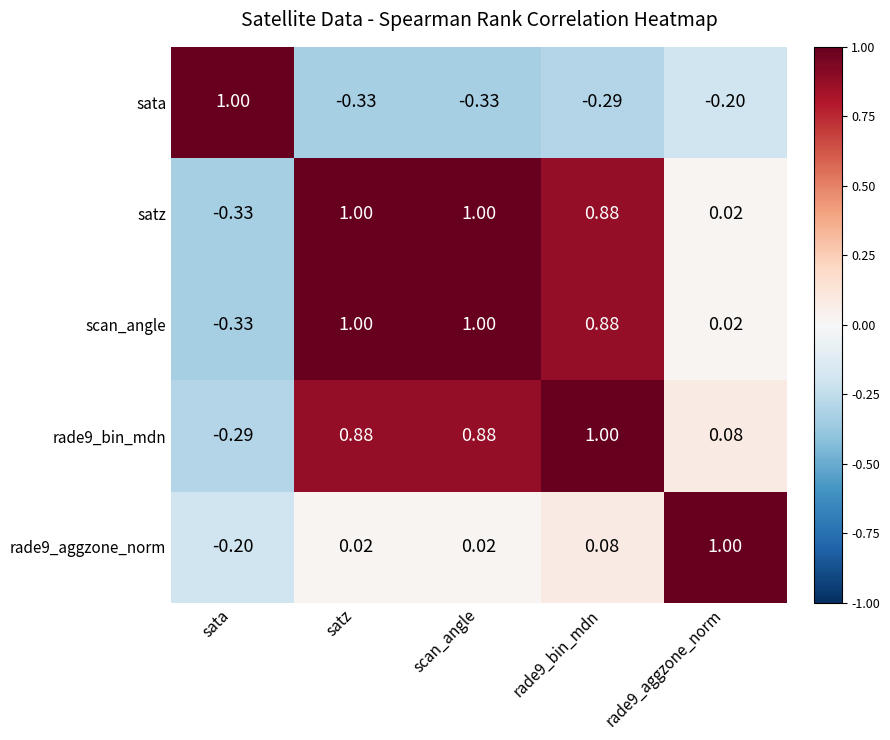

At which label does sata first exceed 0?

sata